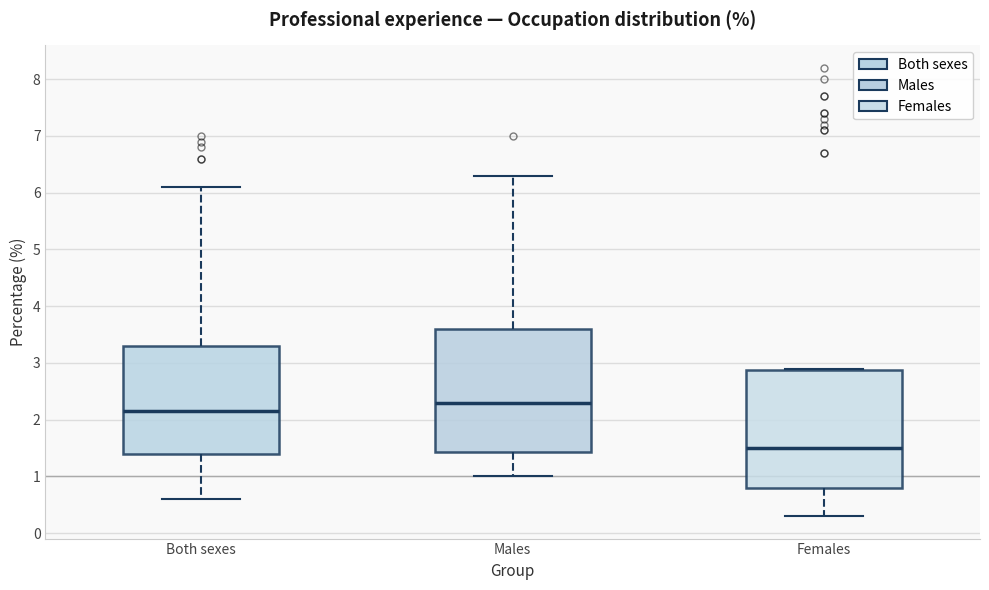

Which box's median line is the lowest?

Females